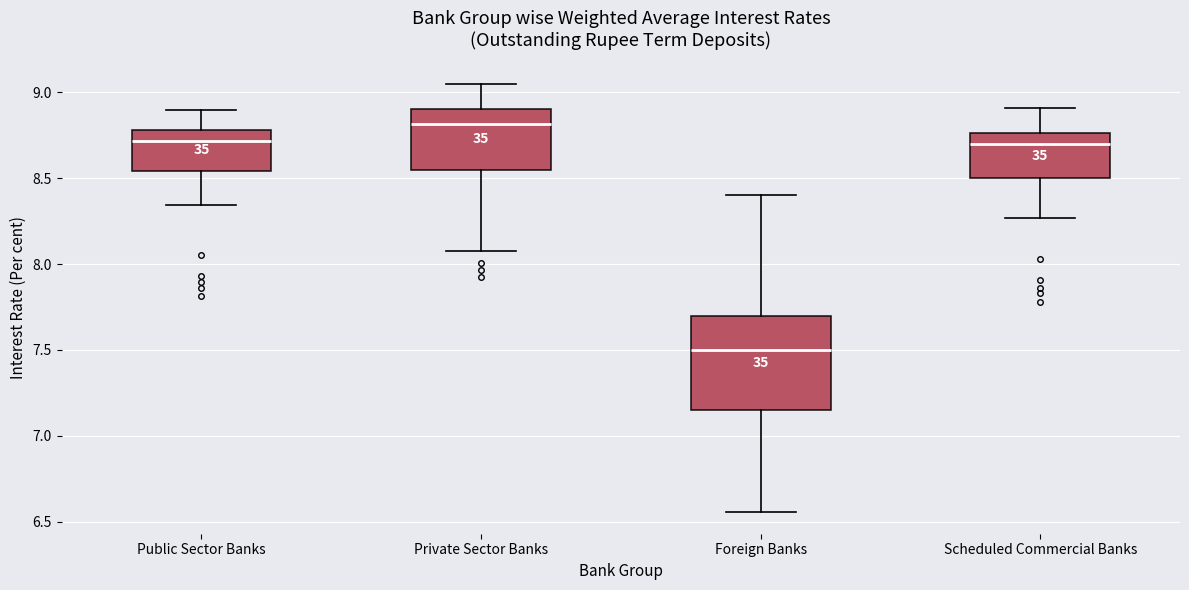

Reading left to right, read every box against the y-axis: the position of its median line, the range the box covers, and the ends of its whiskers. The values are not printed on the chart, so give them approximately, as read against the axis.

Public Sector Banks: median 8.70, box 8.55 to 8.80, whiskers 8.35 to 8.90
Private Sector Banks: median 8.80, box 8.55 to 8.90, whiskers 8.10 to 9.05
Foreign Banks: median 7.50, box 7.15 to 7.70, whiskers 6.55 to 8.40
Scheduled Commercial Banks: median 8.70, box 8.50 to 8.75, whiskers 8.25 to 8.90